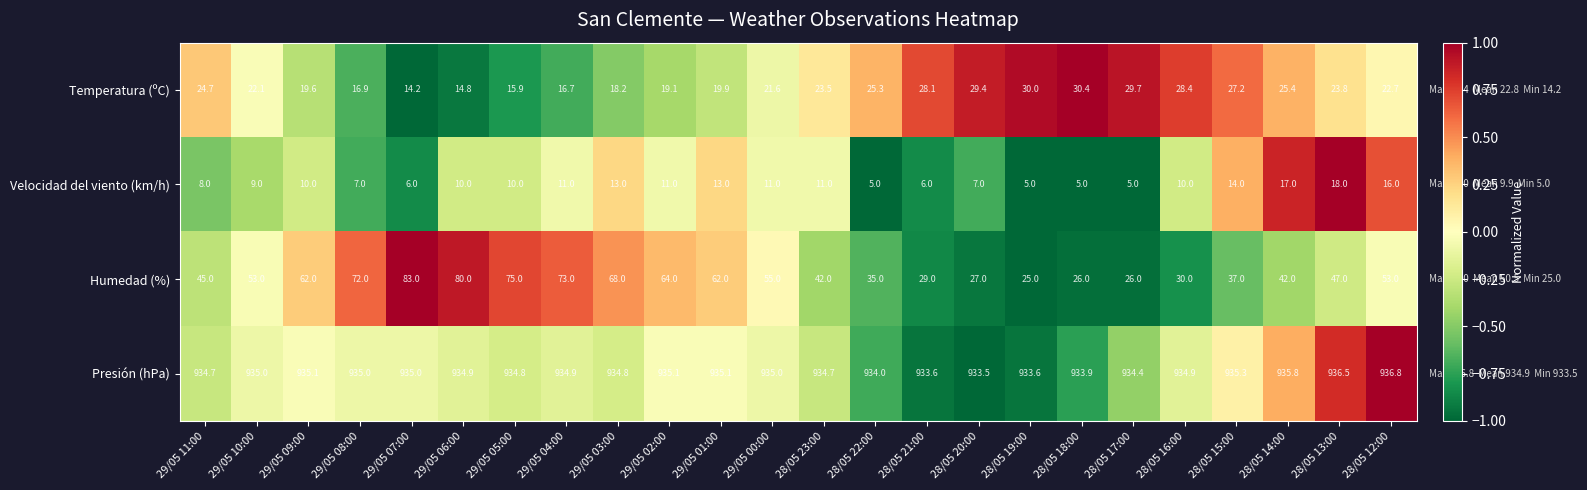

What is the greatest value displayed?

936.8